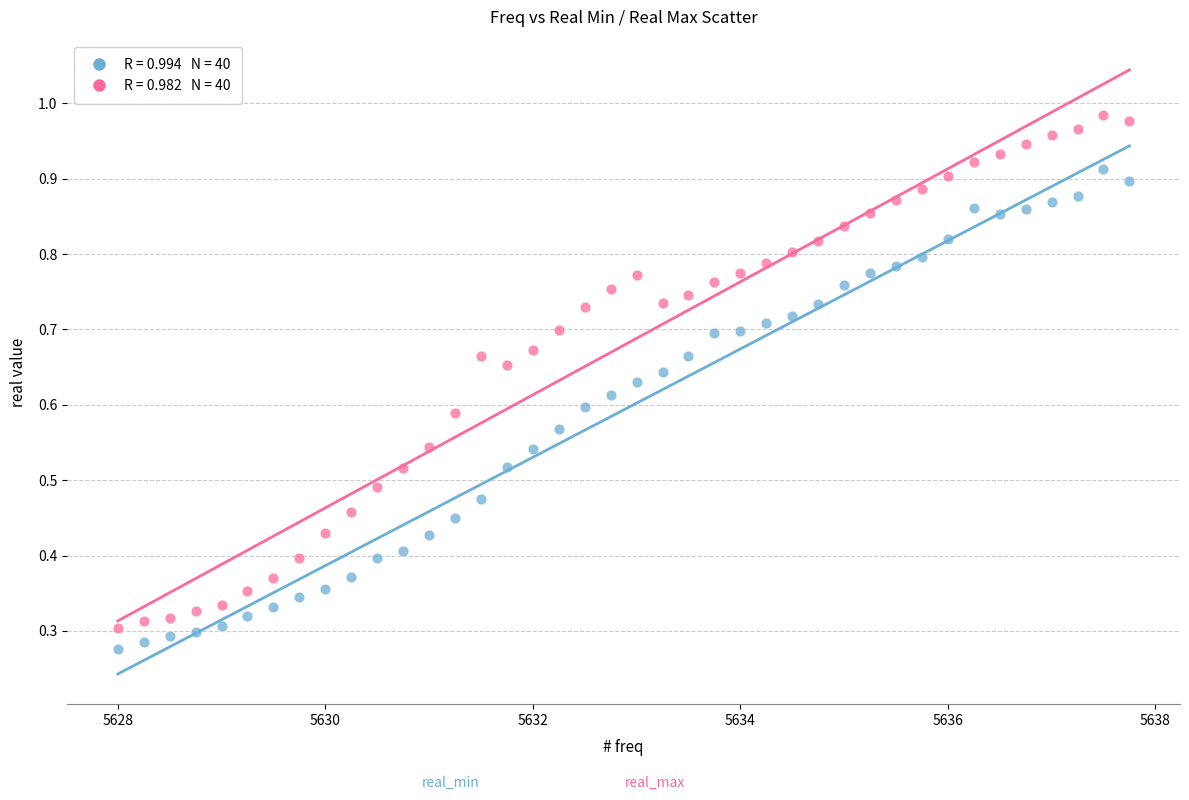

Across all data points, what is the range of X values (max minus min)?

9.8